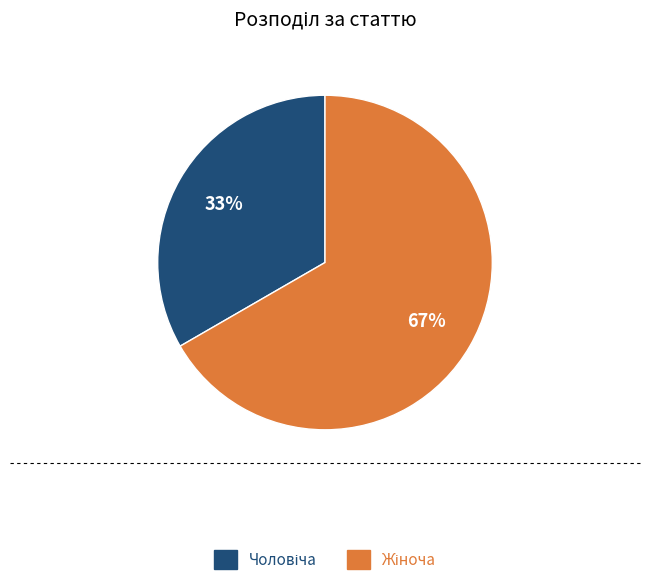

To the nearest percent, what is the average slice percentage?

50%